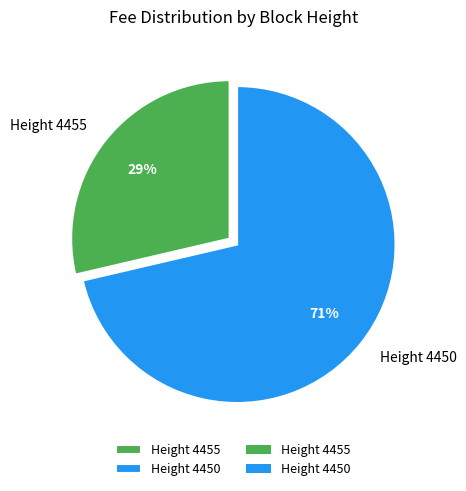

To the nearest percent, what is the average slice percentage?

50%